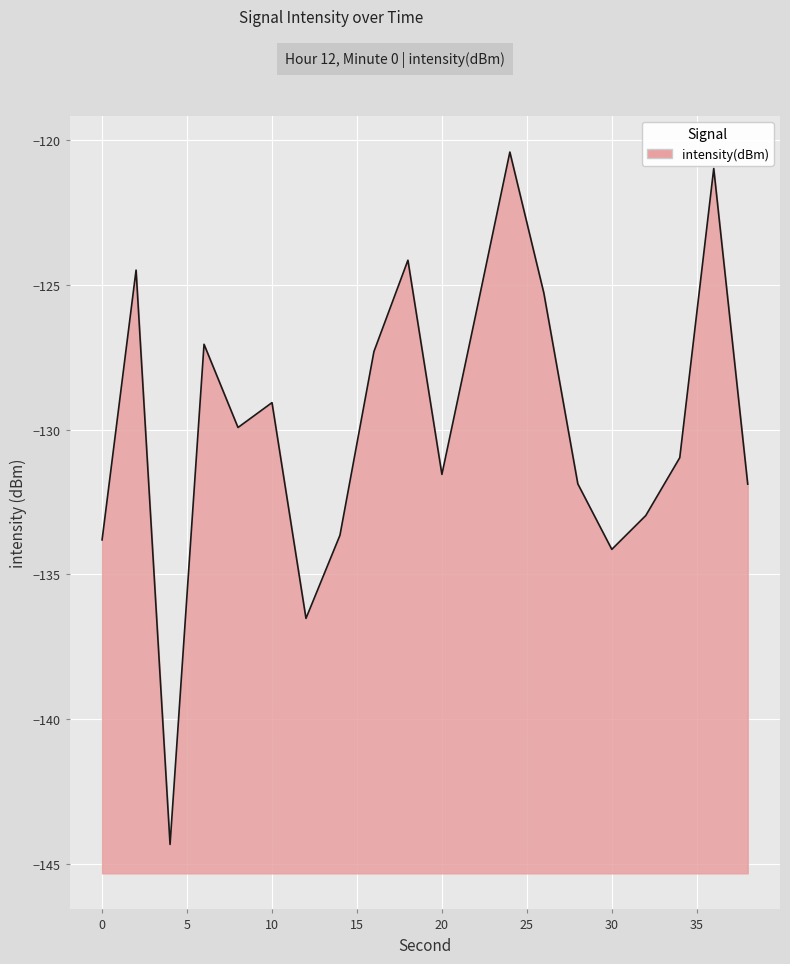

Reading left to right, transcribe all the data shown in this chart.

-133.8	-124.5	-144.3	-127.0	-129.9	-129.1	-136.5	-133.6	-127.3	-124.1	-131.5	-126.0	-120.4	-125.3	-131.9	-134.1	-133.0	-131.0	-121.0	-131.9